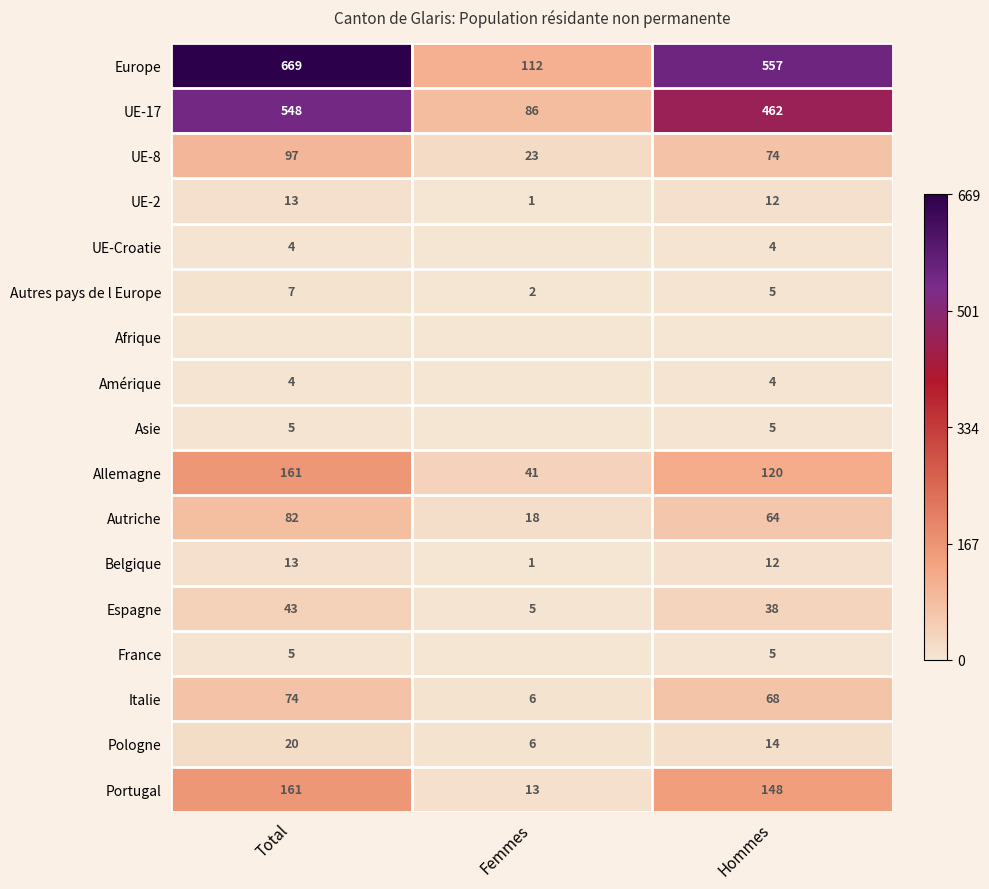

List the labels in order of Italie value, largest first.

Total, Hommes, Femmes